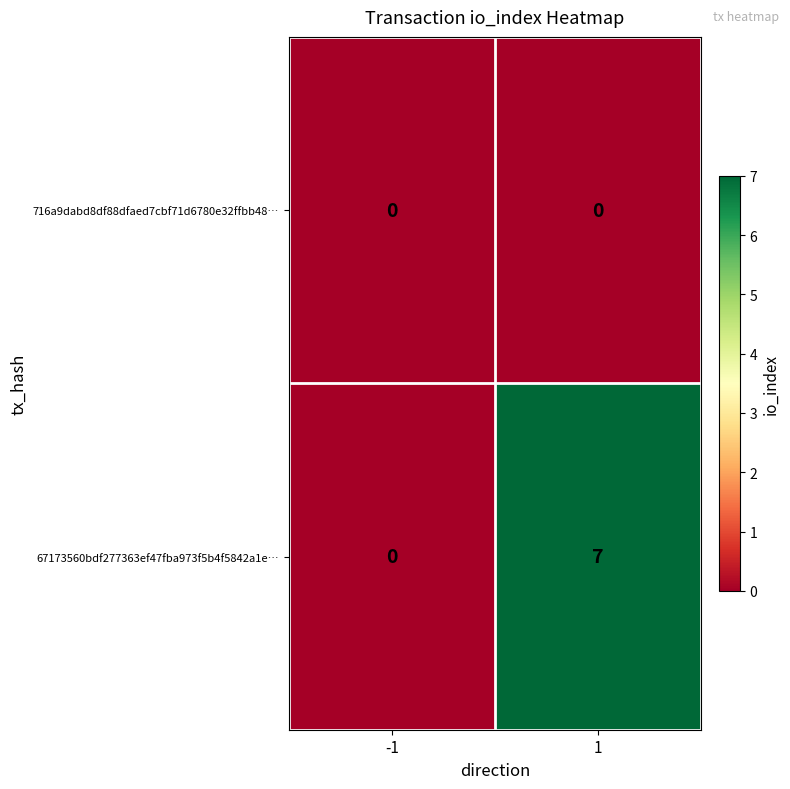

Which series has the largest range (max minus min)?

67173560bdf277363ef47fba973f5b4f5842a1e…